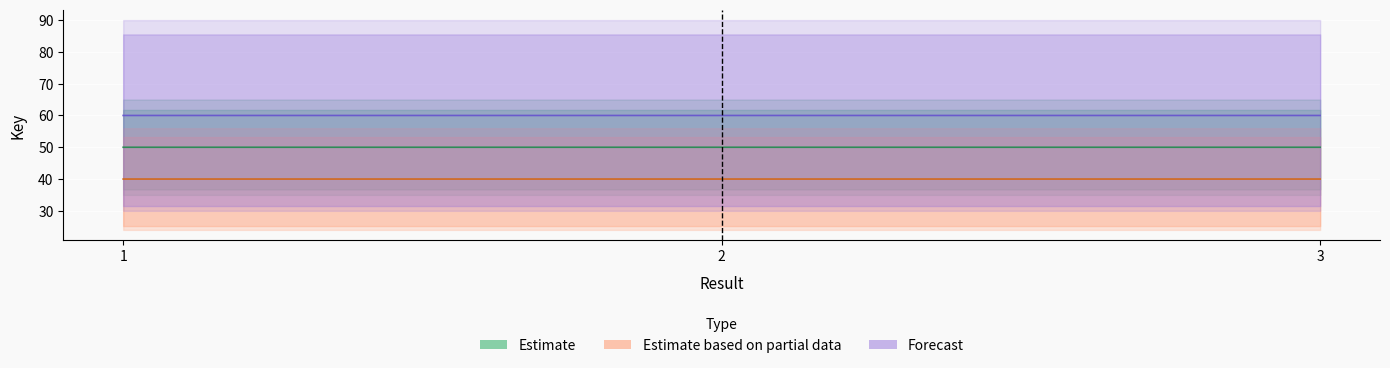

Reading right to left, extract all data points from this chart.

Estimate: 3=50.0	2=50.0	1=50.0
Estimate based on partial data: 3=40.0	2=40.0	1=40.0
Forecast: 3=60.0	2=60.0	1=60.0